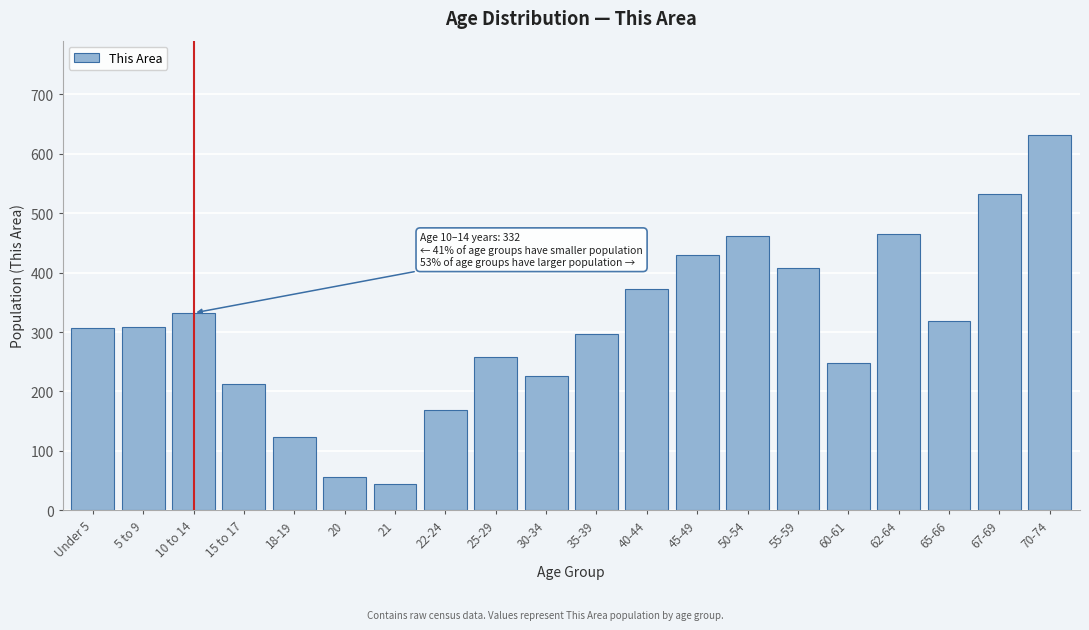

What is the smallest value displayed?

45